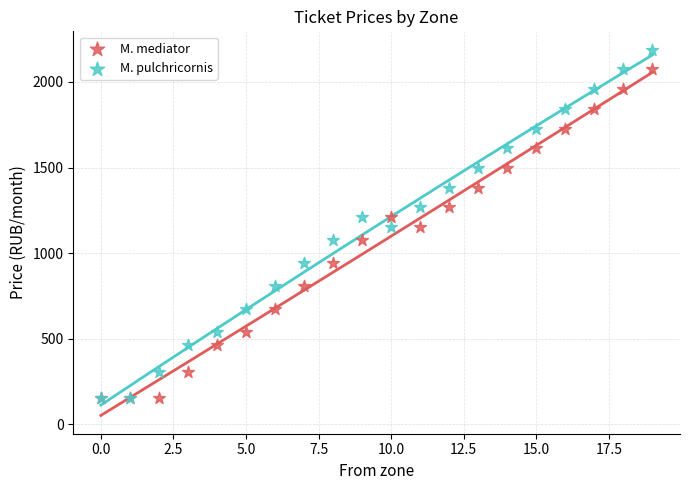

Which series contains the highest Y value?

M. pulchricornis